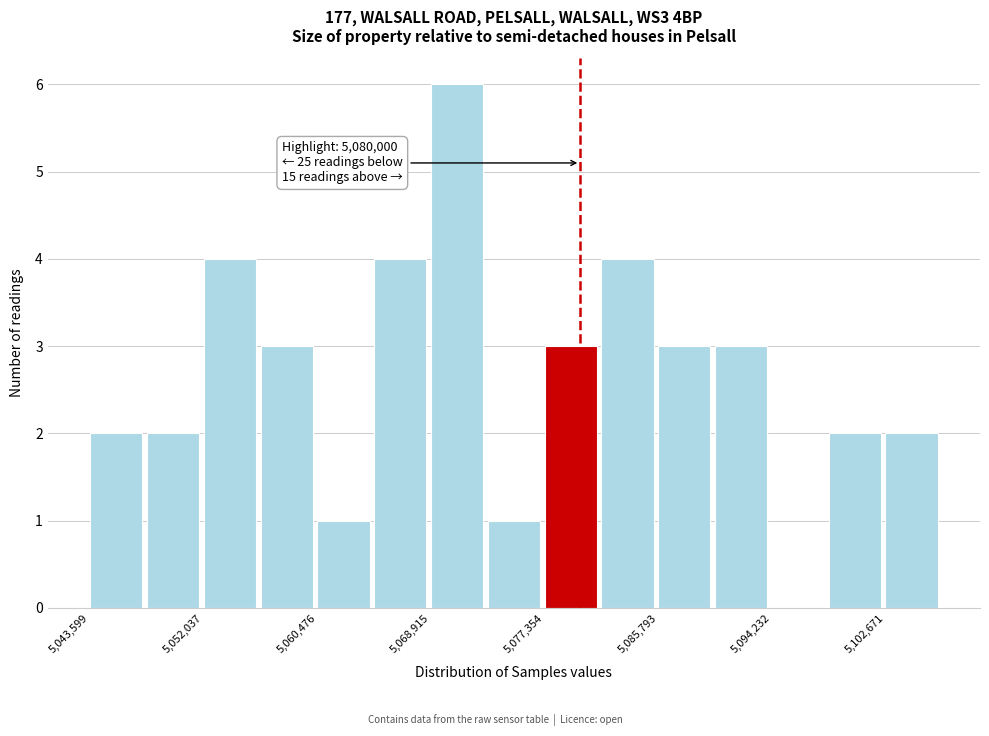

Over which range of the x-axis is the bar tallest?

5069000 to 5073000